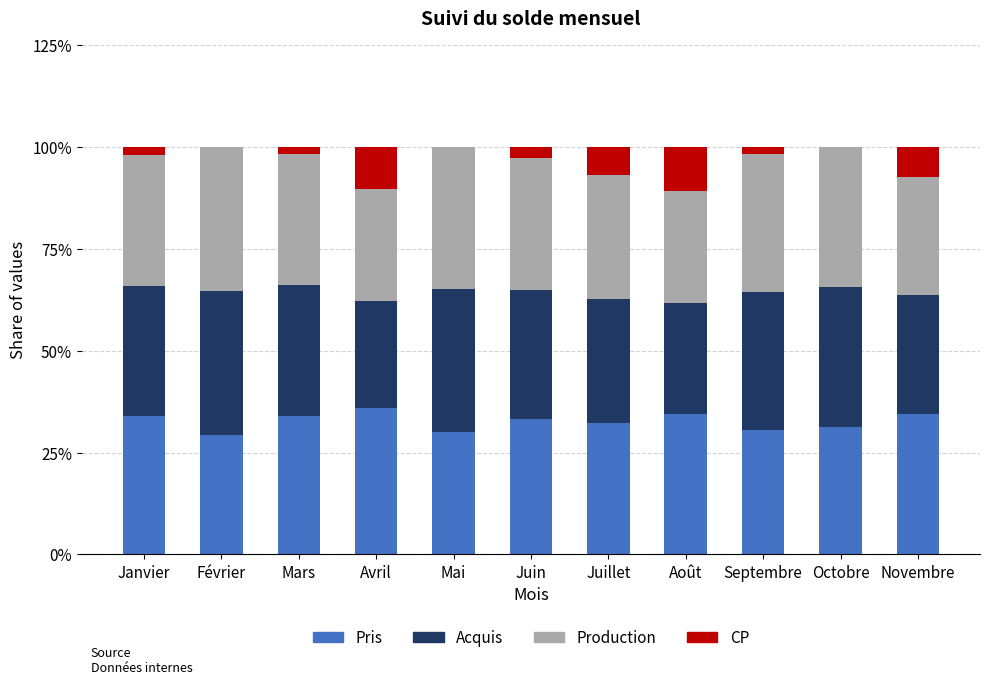

What is the maximum value for Pris?

35.8